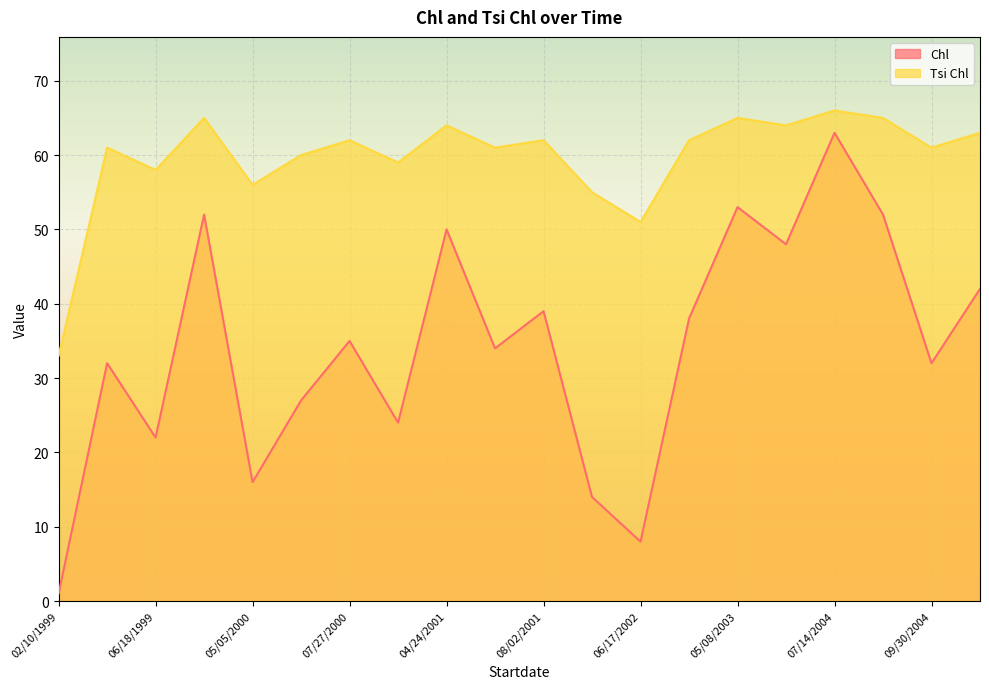

At which label does Chl first exceed 35?

08/19/1999